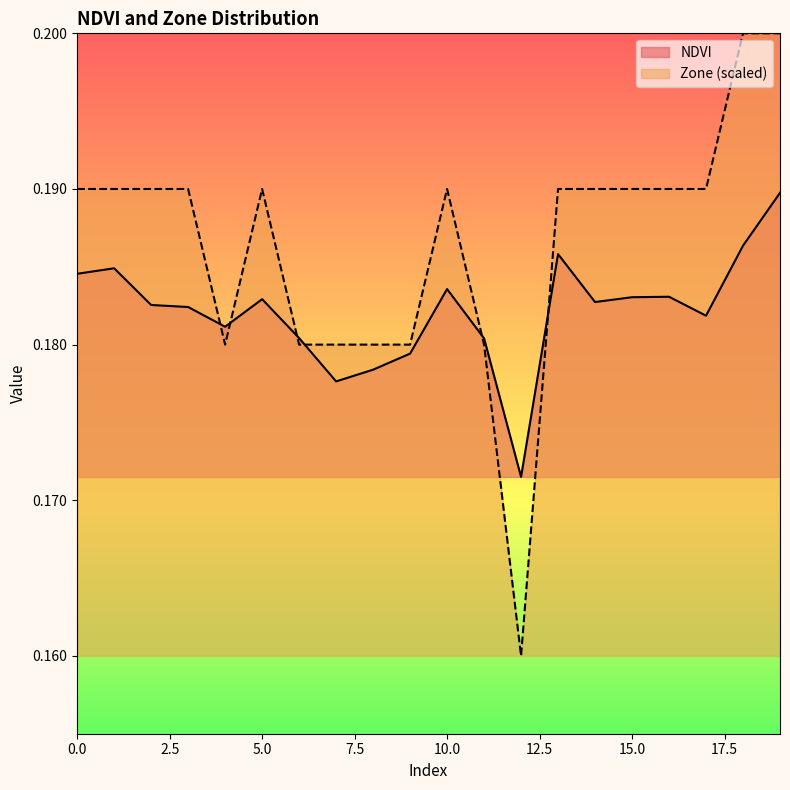

What is the sum of all NDVI values?

3.6